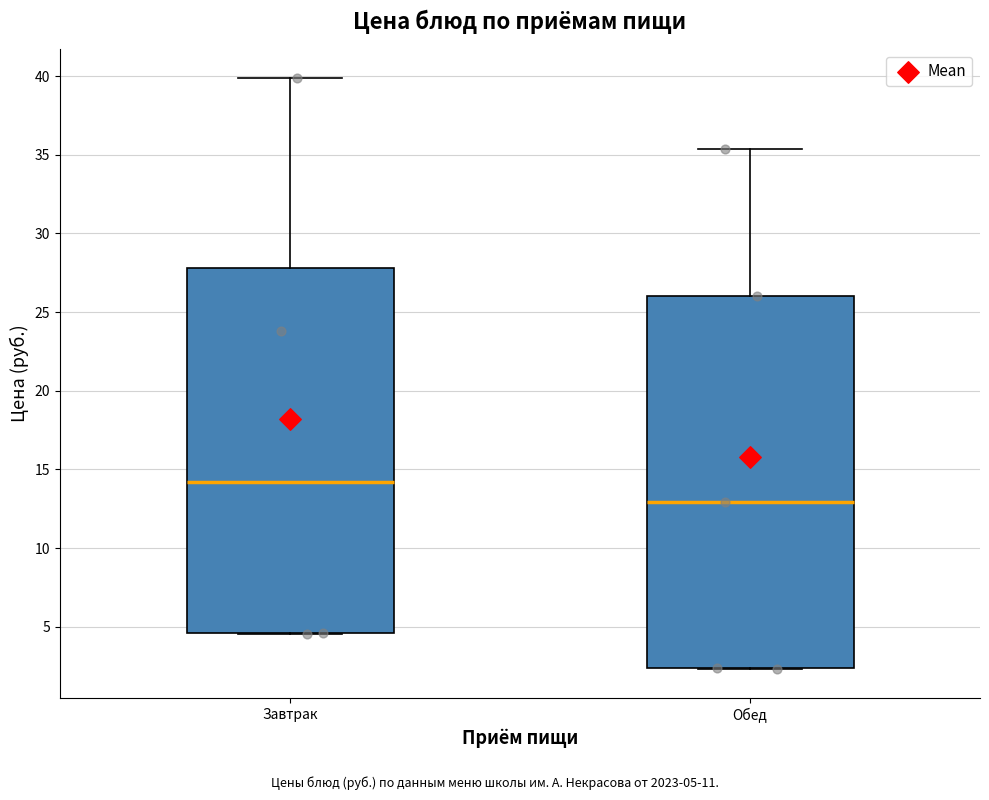

Which box has the lowest median line?

Обед